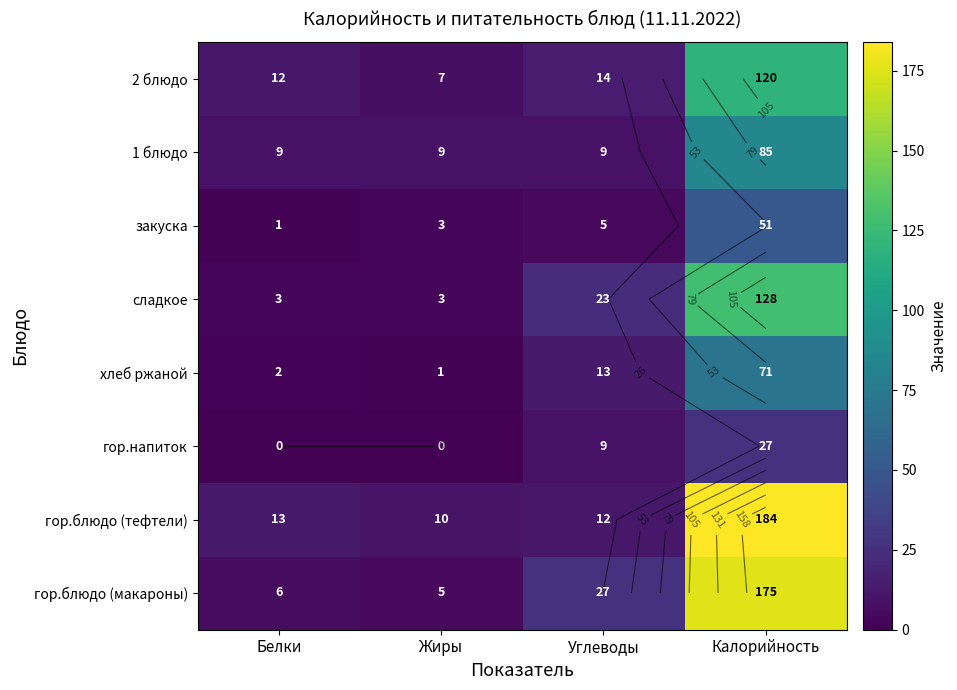

At Калорийность, list the series in order from largest to smallest.

гор.блюдо (тефтели), гор.блюдо (макароны), сладкое, 2 блюдо, 1 блюдо, хлеб ржаной, закуска, гор.напиток